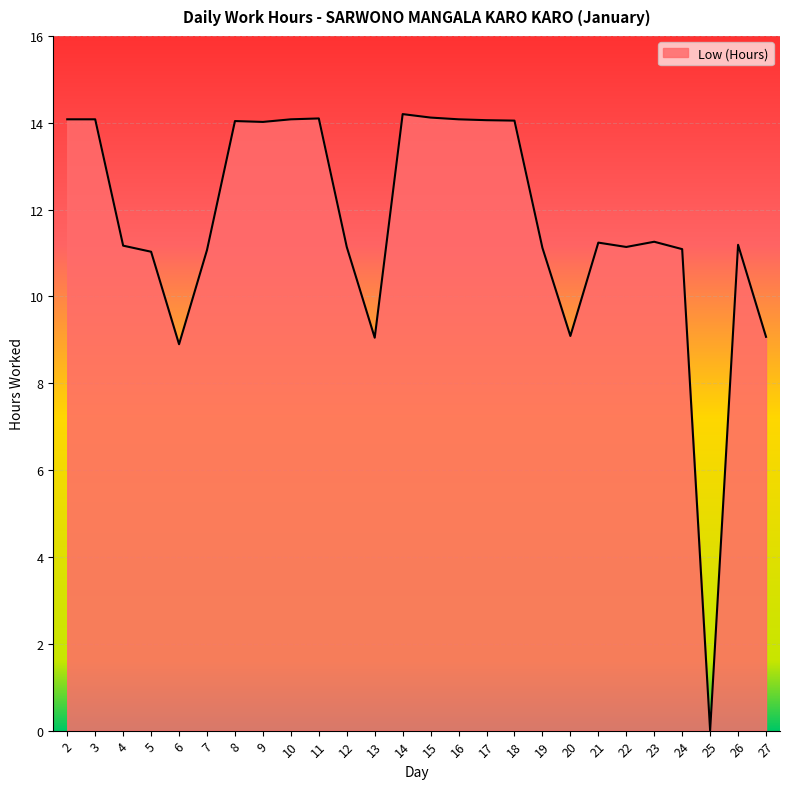

What is the average value?

11.6